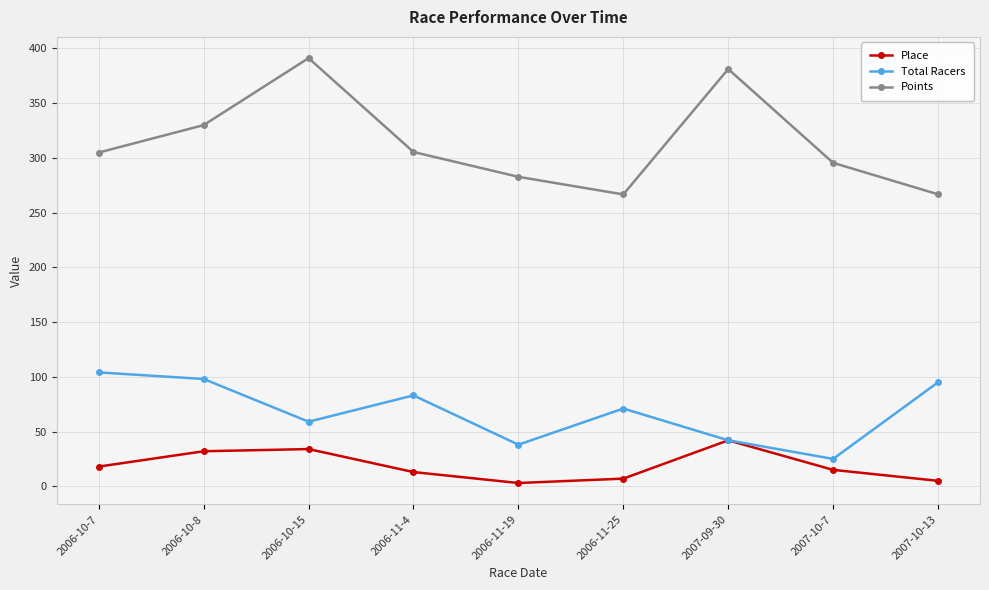

How many lines are shown in the chart?

3